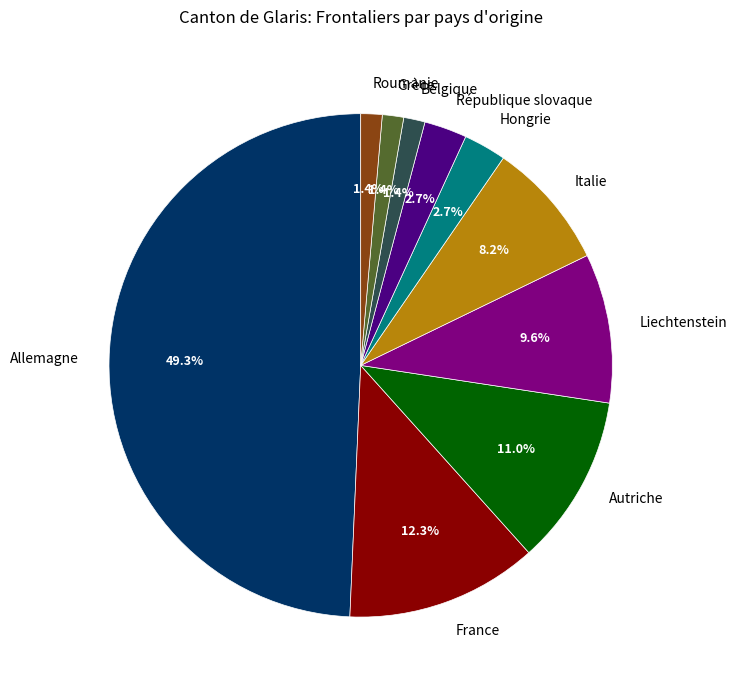

Count the number of slices in the pie.

10